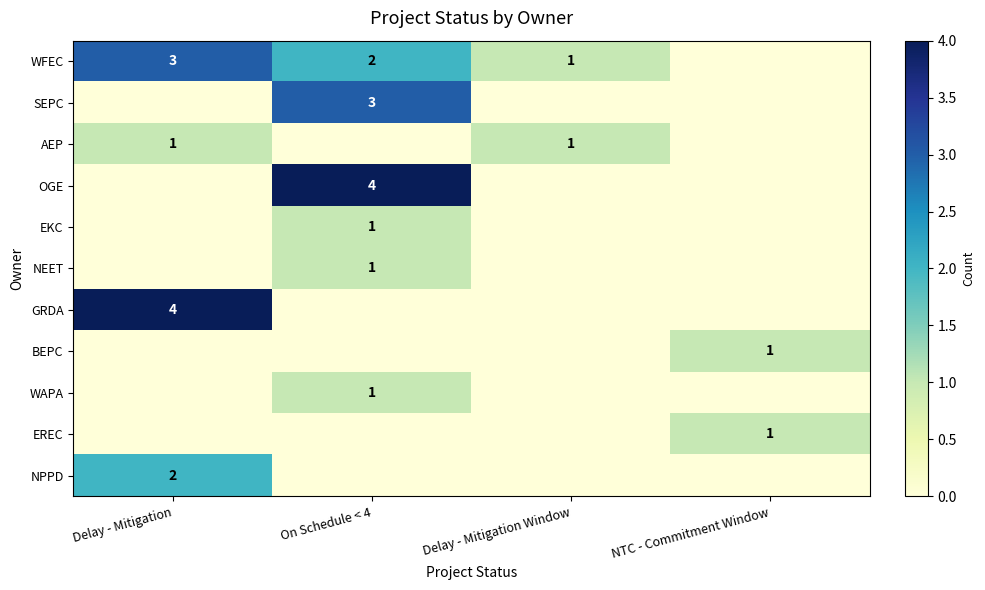

True or false: AEP has a value of 1 at Delay - Mitigation Window.

True